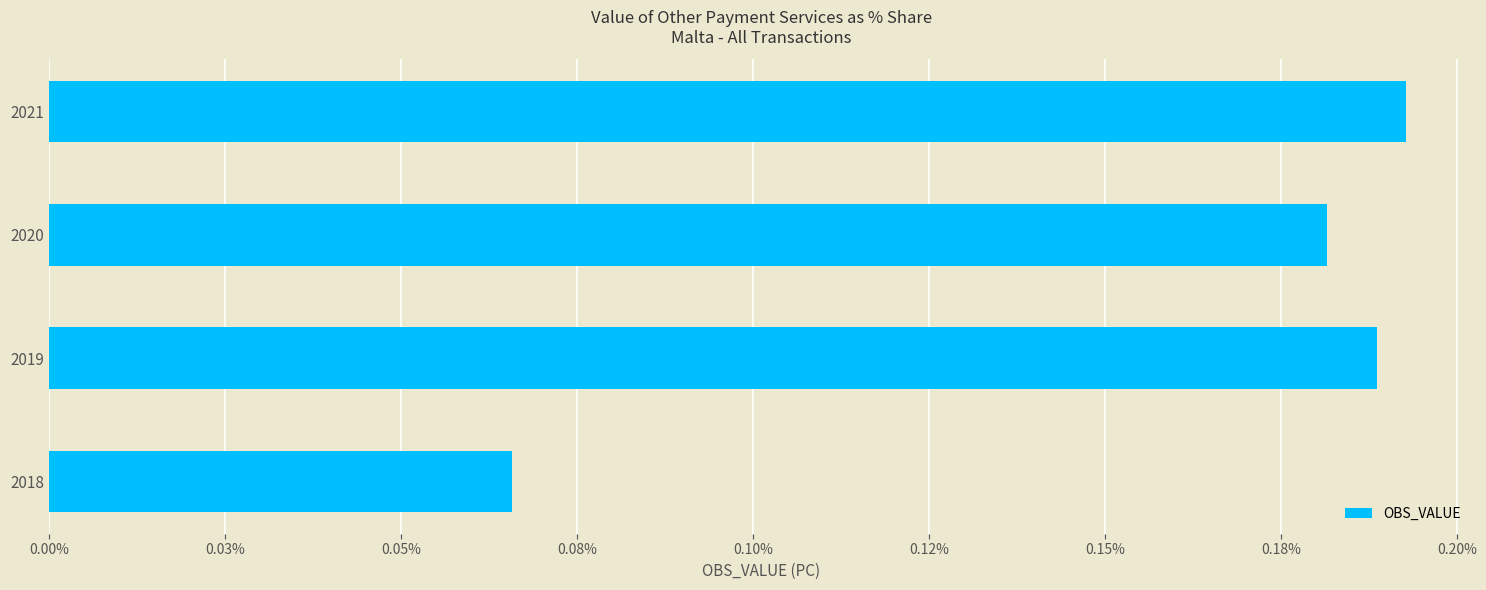

Count the values in the range 0 to 1.

4